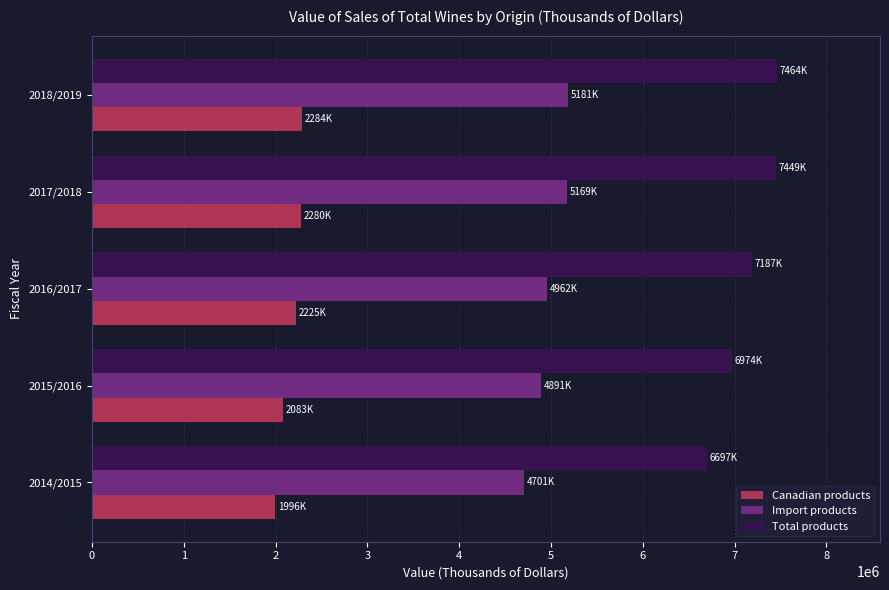

What is the difference between the highest and lowest values at 2015/2016?

4891498